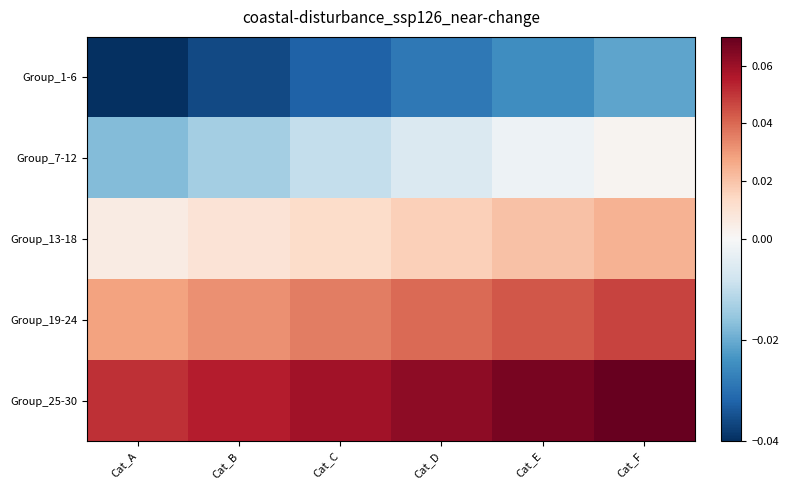

Which label corresponds to the smallest value in the chart?

Cat_A